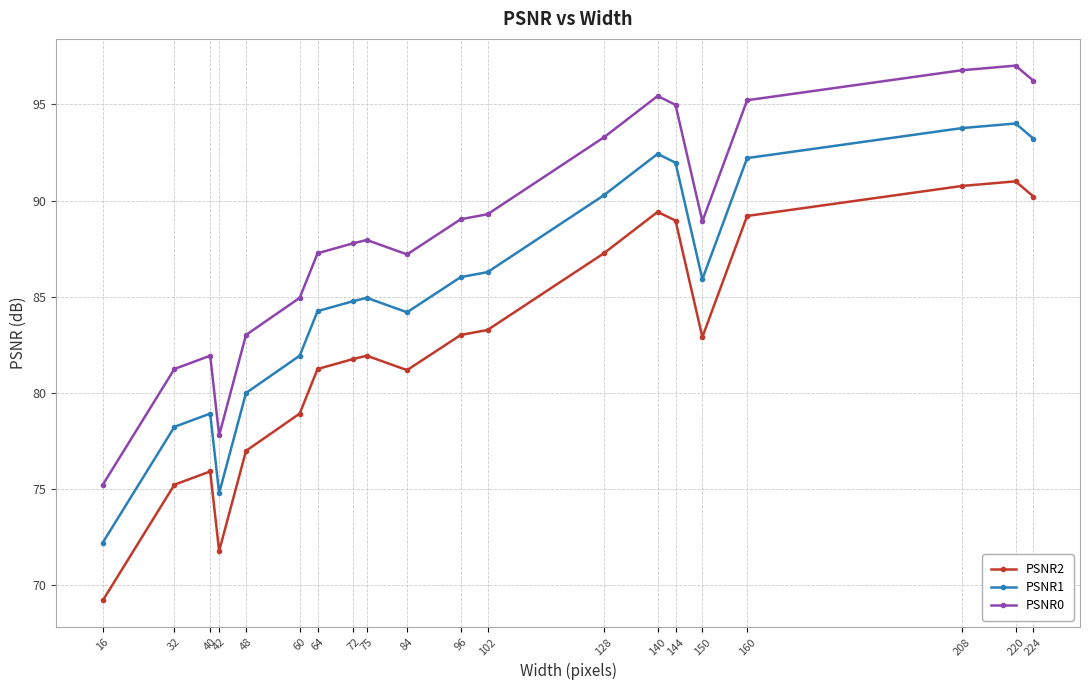

Where is the first local maximum for PSNR2?

40